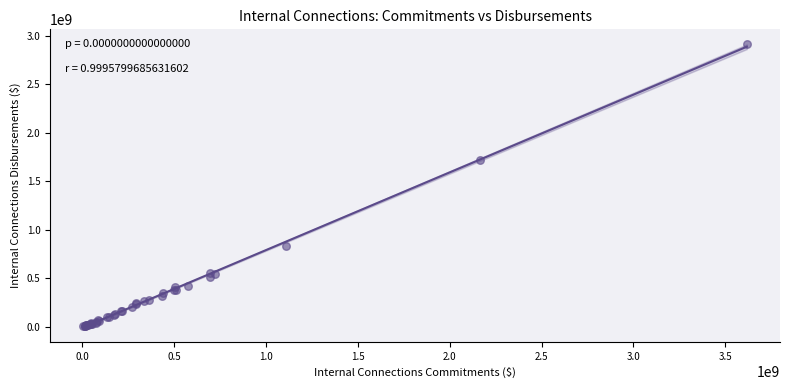

What Y value in the scatter plot is closest to 1461711591?

1719587802.9